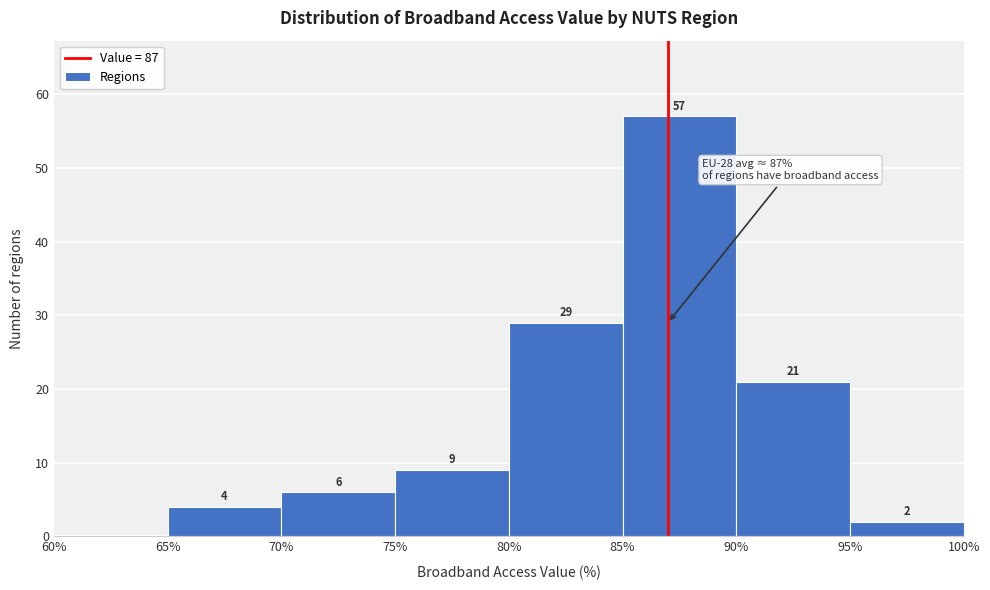

Which range on the x-axis has the tallest bar?

85% to 90%